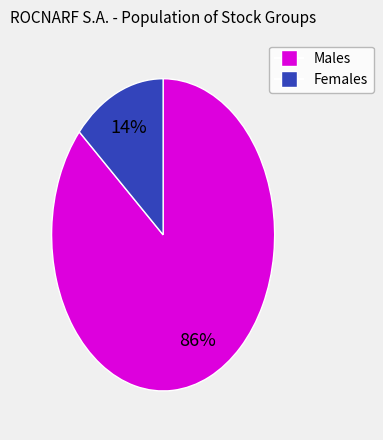

To the nearest percent, what is the average slice percentage?

50%